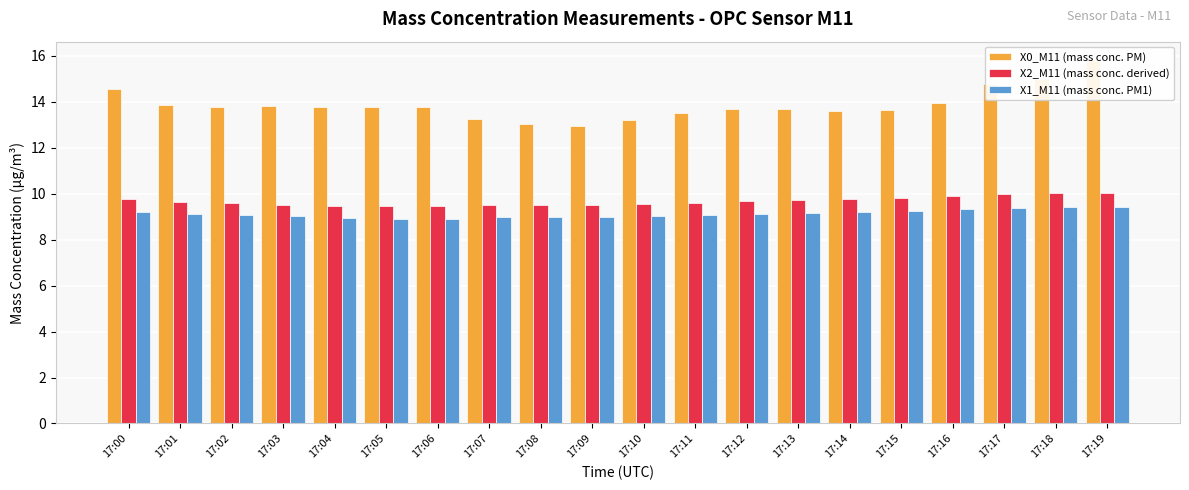

Does the chart contain stacked bars?

No